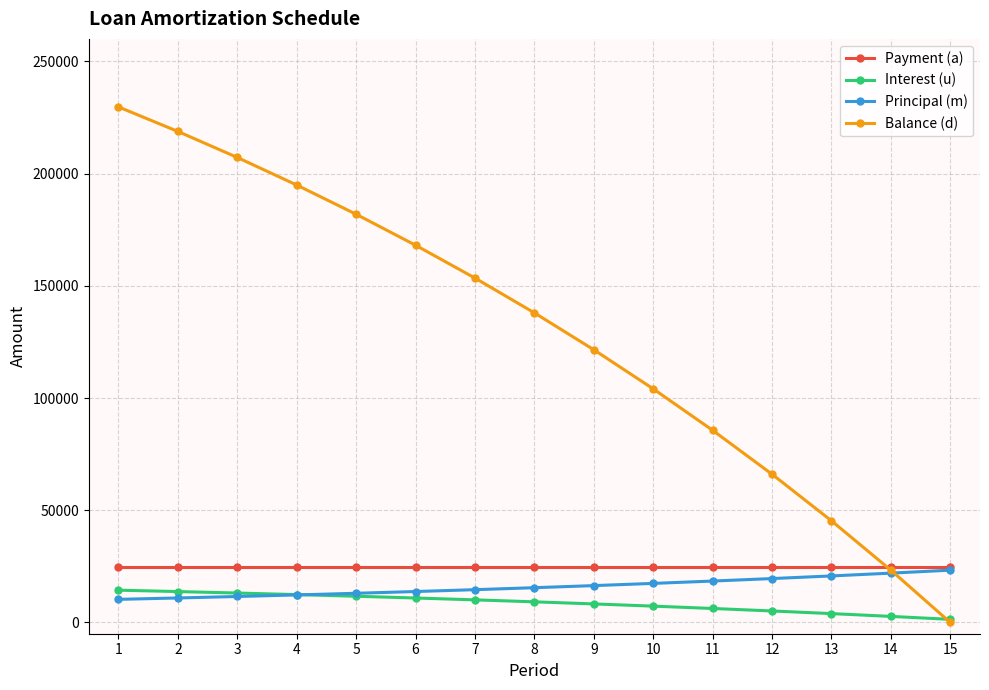

What is the spread (max minus min) of values at 4?

182612.4